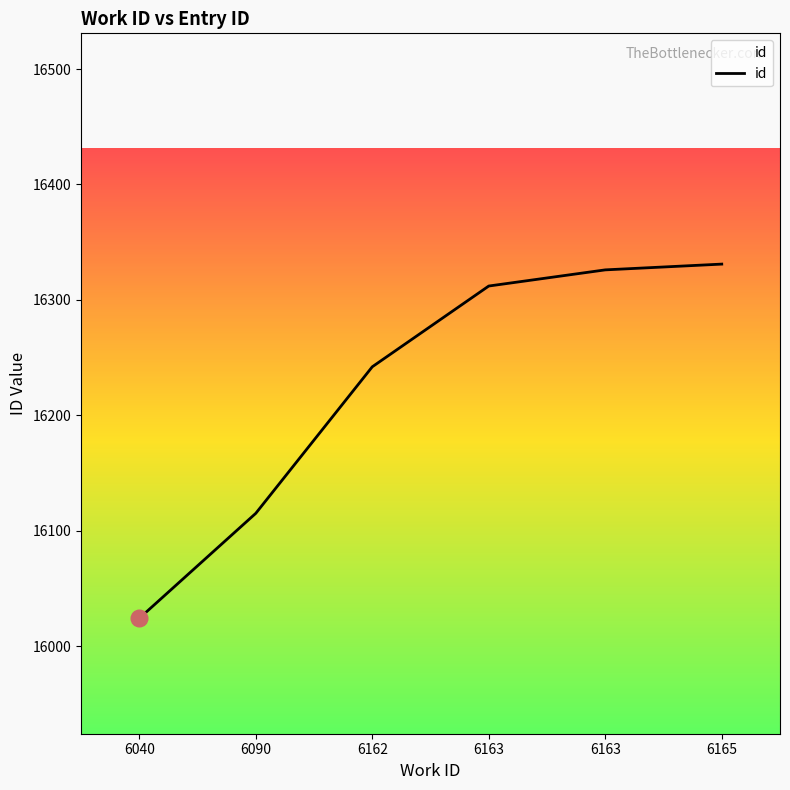

How many distinct data groups are displayed?

1